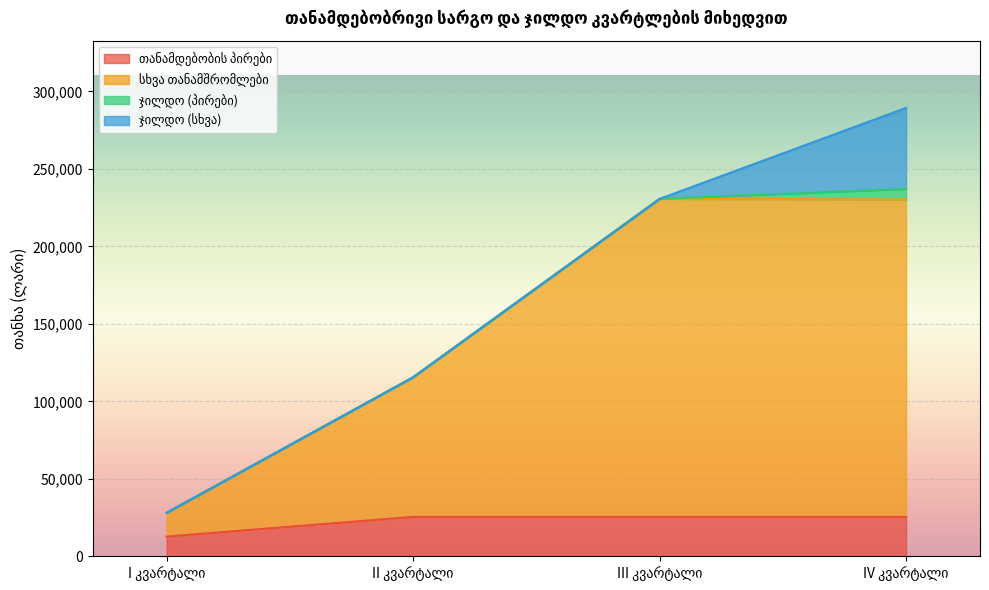

At II კვარტალი, list the series in order from largest to smallest.

სხვა თანამშრომლები, თანამდებობის პირები